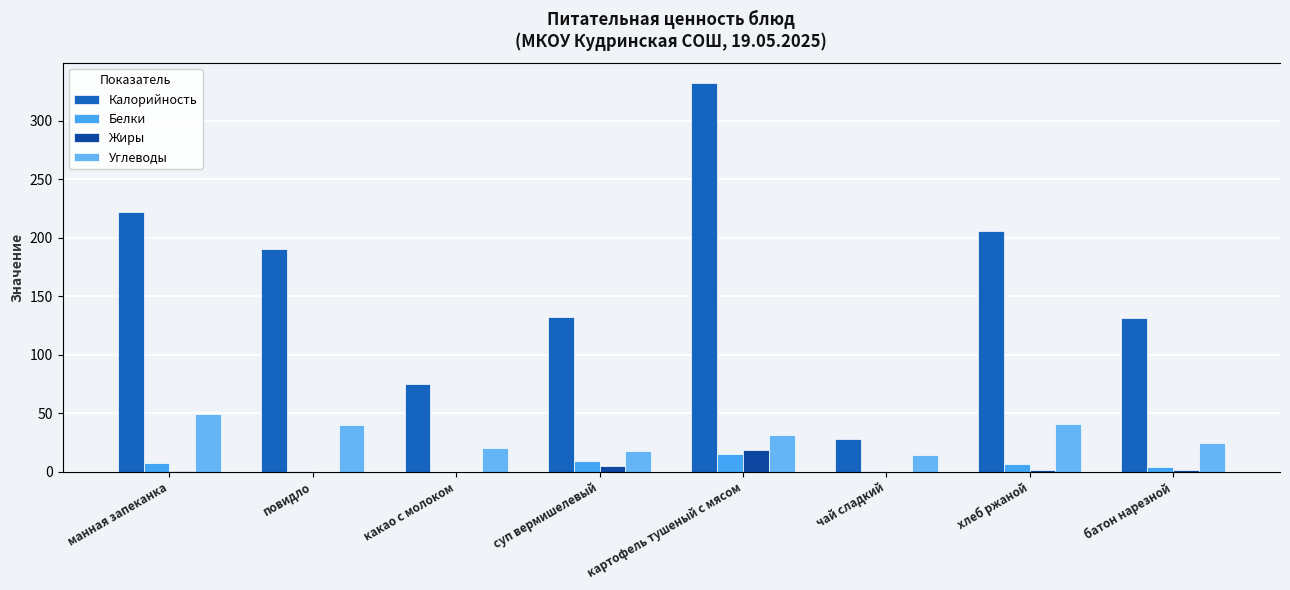

What are all the series names shown in the legend?

Калорийность, Белки, Жиры, Углеводы